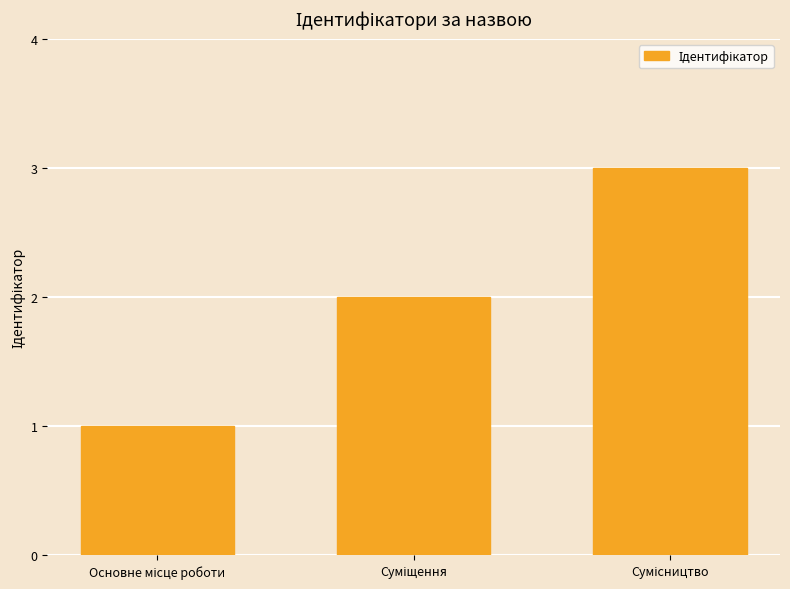

Reading left to right, list all the values displayed in this chart.

1	2	3